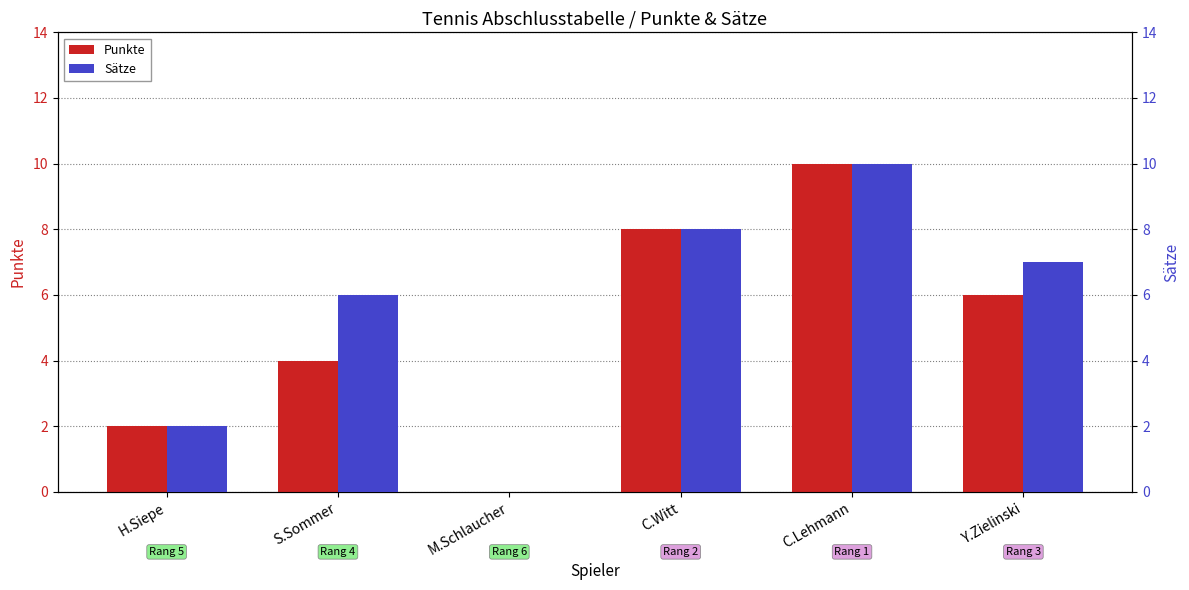

Rank the series at Y.Zielinski from lowest to highest value.

Punkte, Sätze